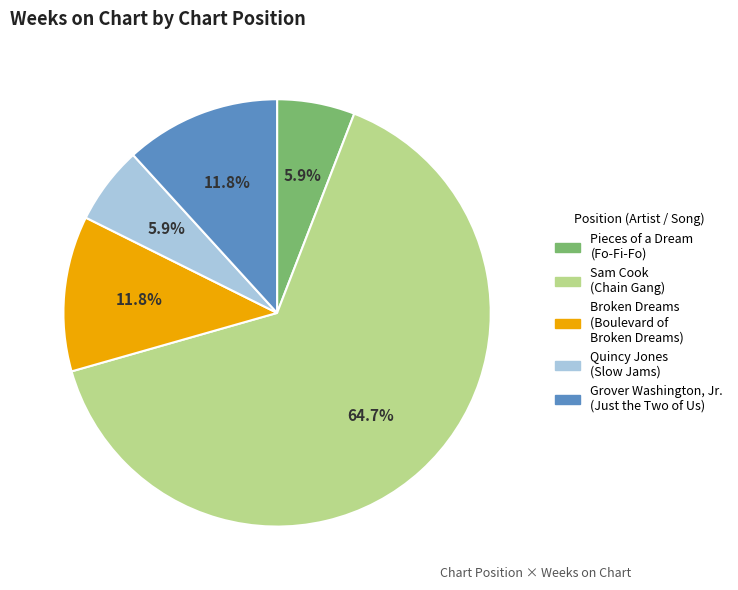

How many slices are in this pie chart?

5